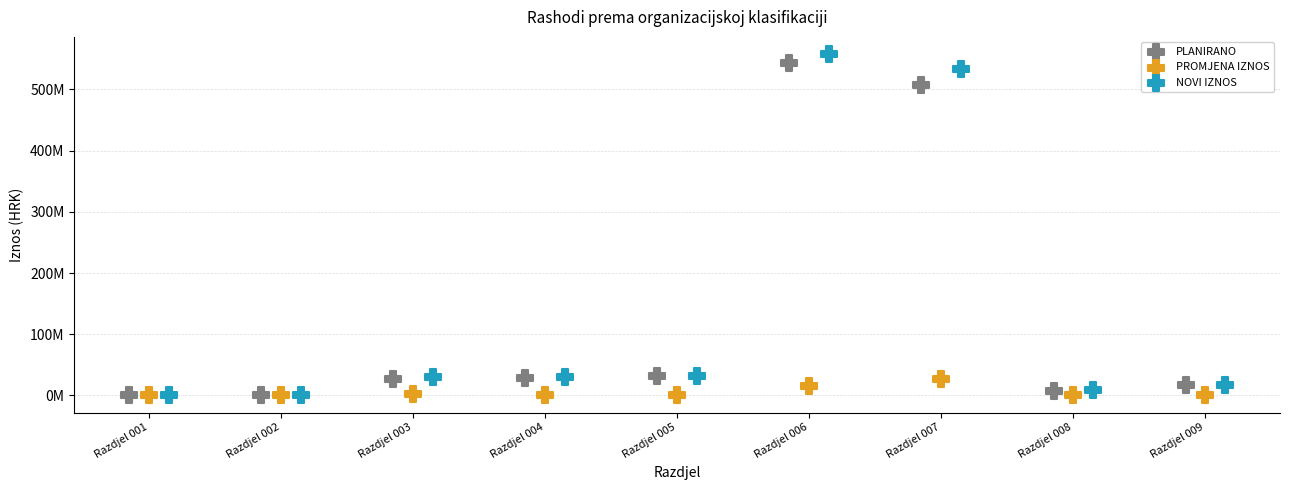

Which series contains the highest Y value?

NOVI IZNOS